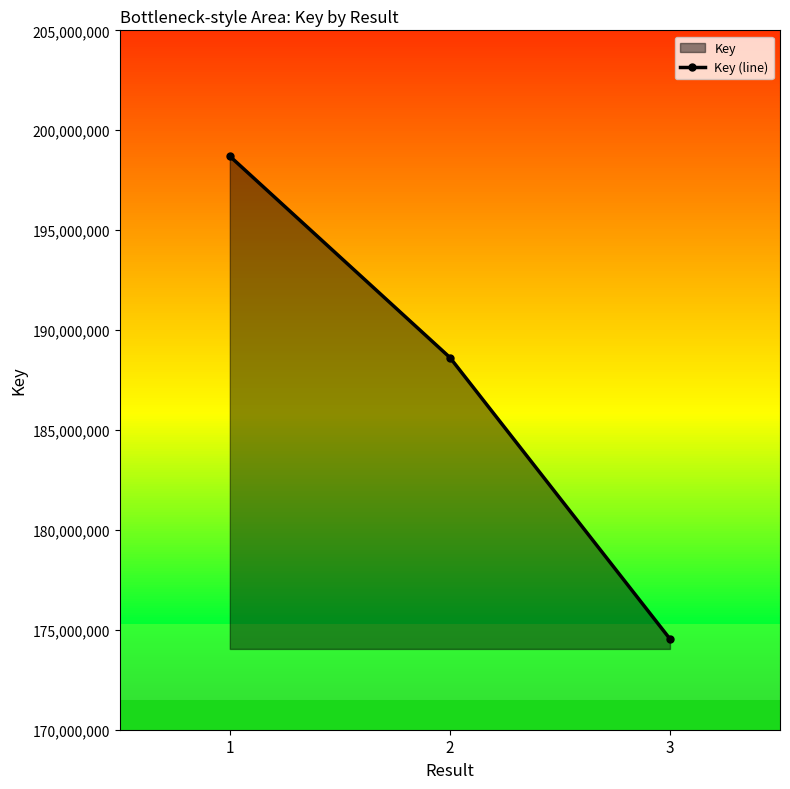

The chart shows a value of 198701490 at 1. True or false?

True